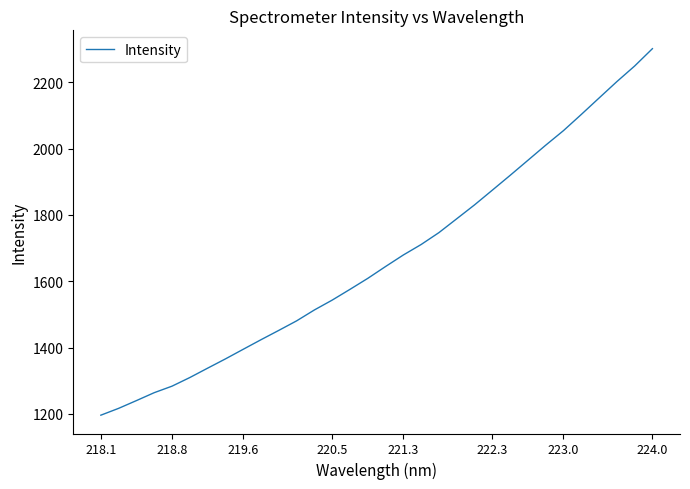

What is the difference between the maximum and minimum values?

1104.5